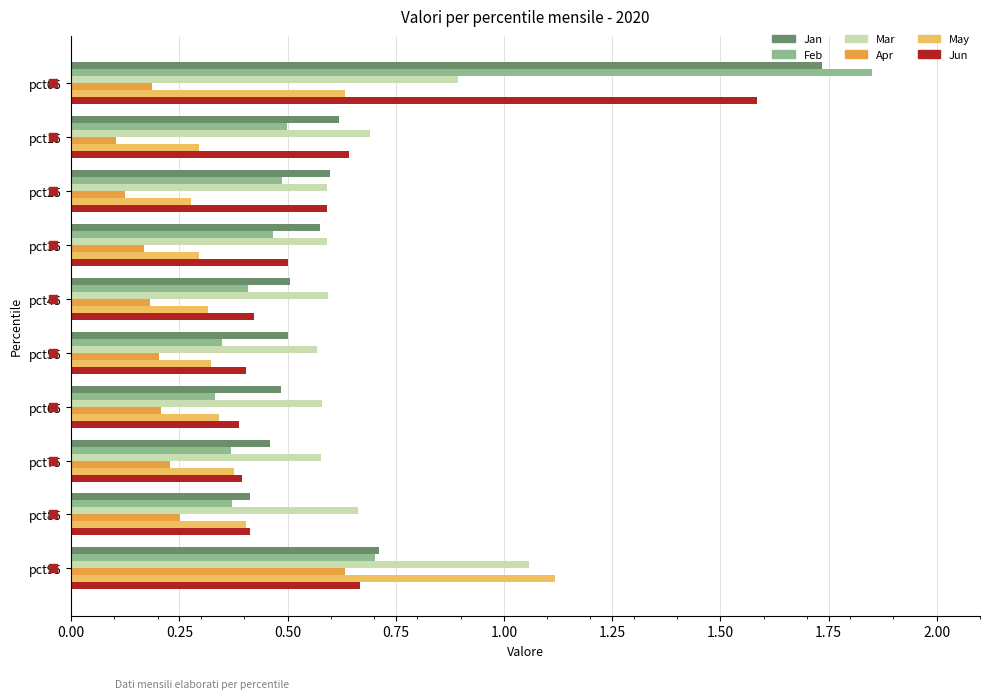

Count the number of categories in the chart.

10